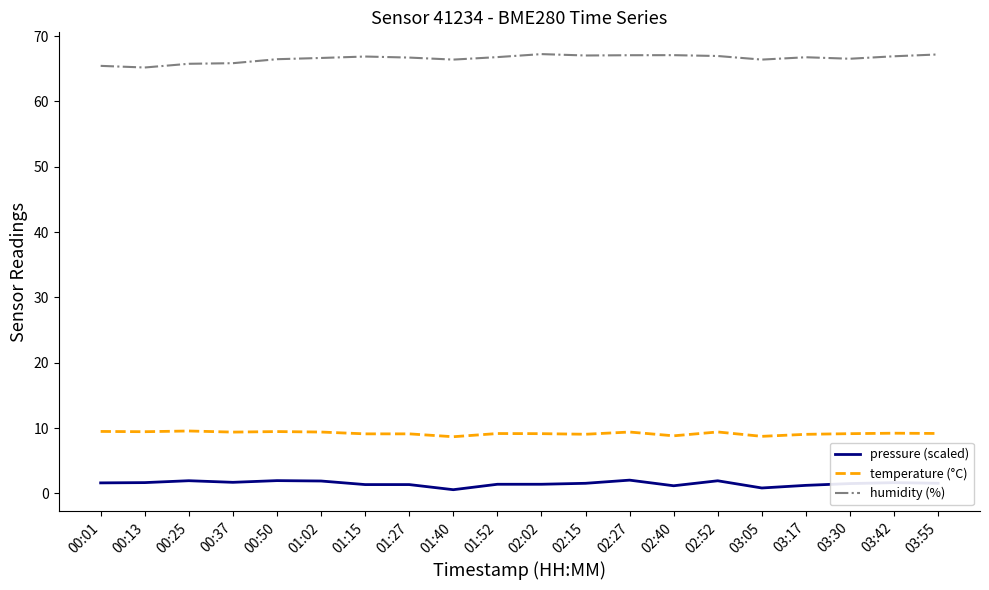

What position from the right is 01:15?

14